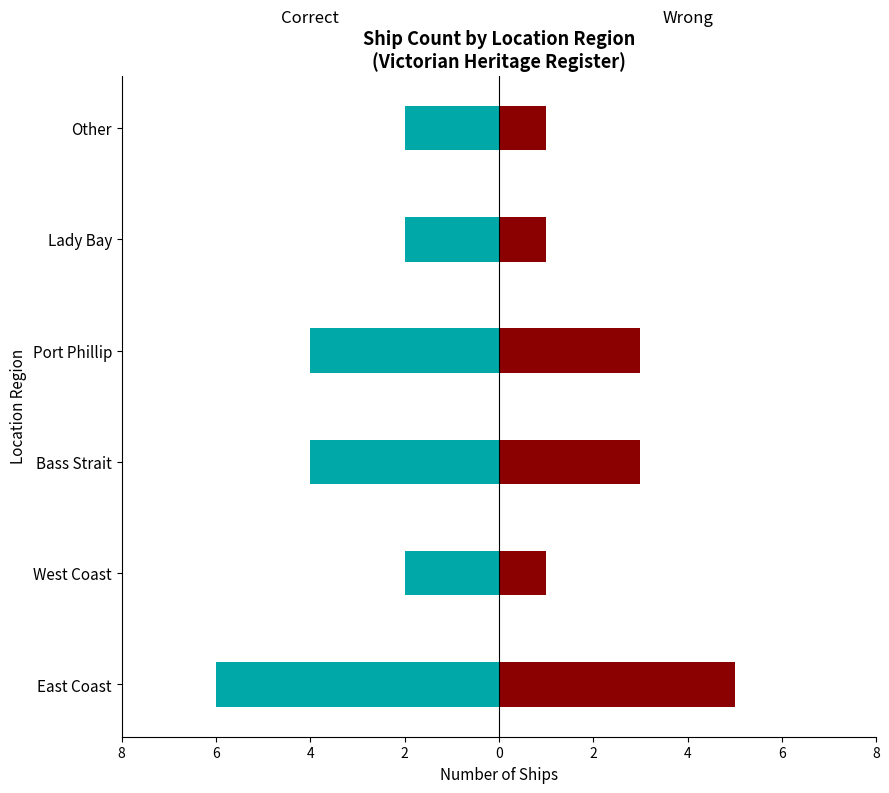

True or false: Wrong has a value of 8 at East Coast.

False